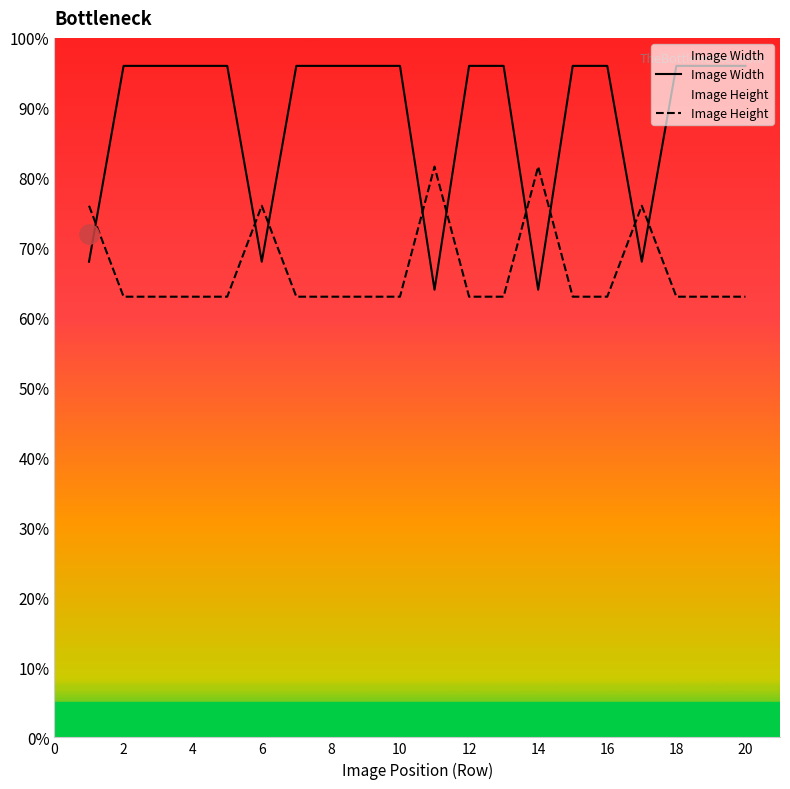

Reading left to right, extract all data points from this chart.

Image Width: 680	960	960	960	960	680	960	960	960	960	640	960	960	640	960	960	680	960	960	960
Image Height: 760	630	630	630	630	760	630	630	630	630	816	630	630	816	630	630	760	630	630	630